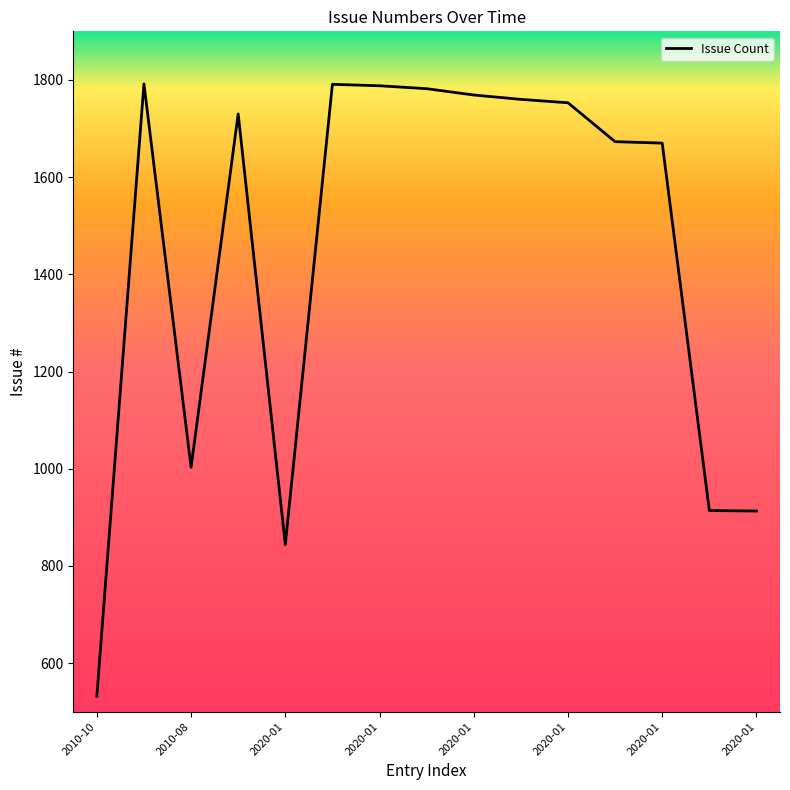

What is the maximum value shown in the chart?

1792